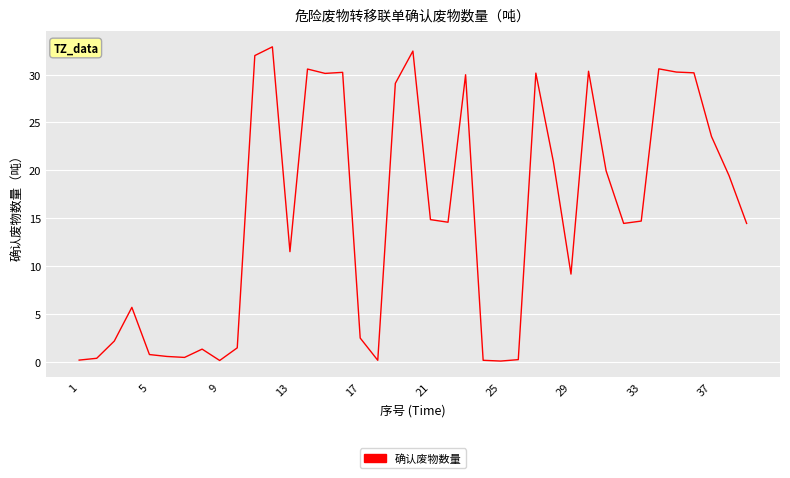

What is the greatest value displayed?

32.9